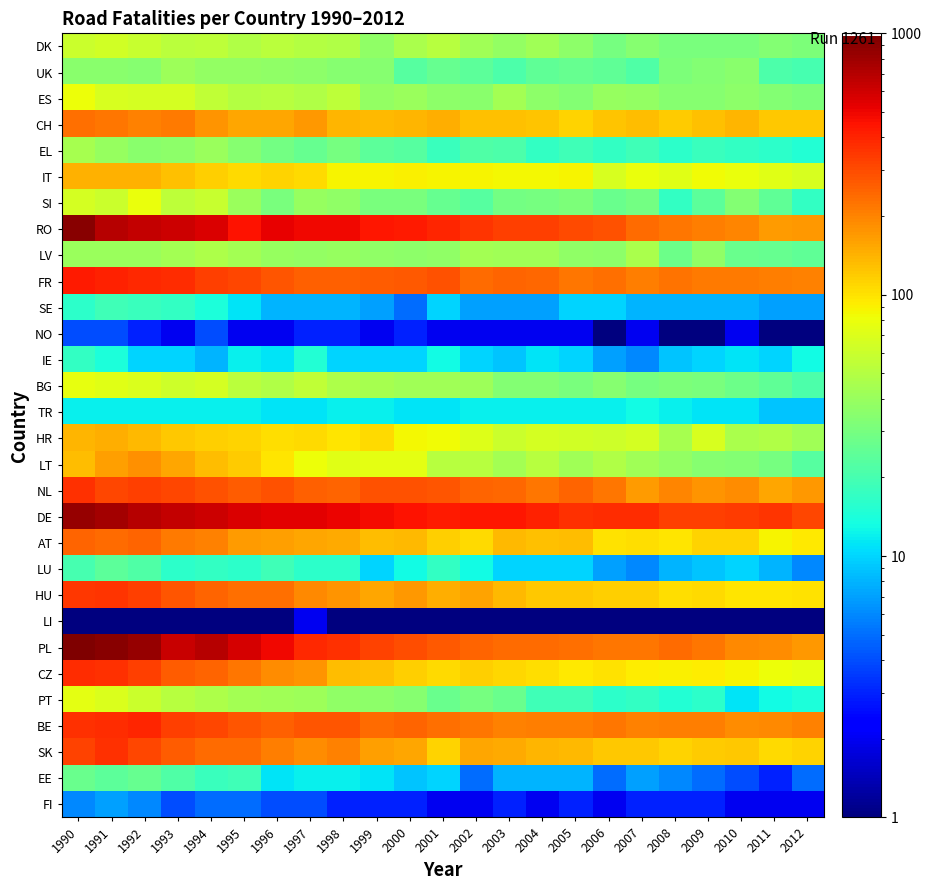

How many series are shown in this chart?

30